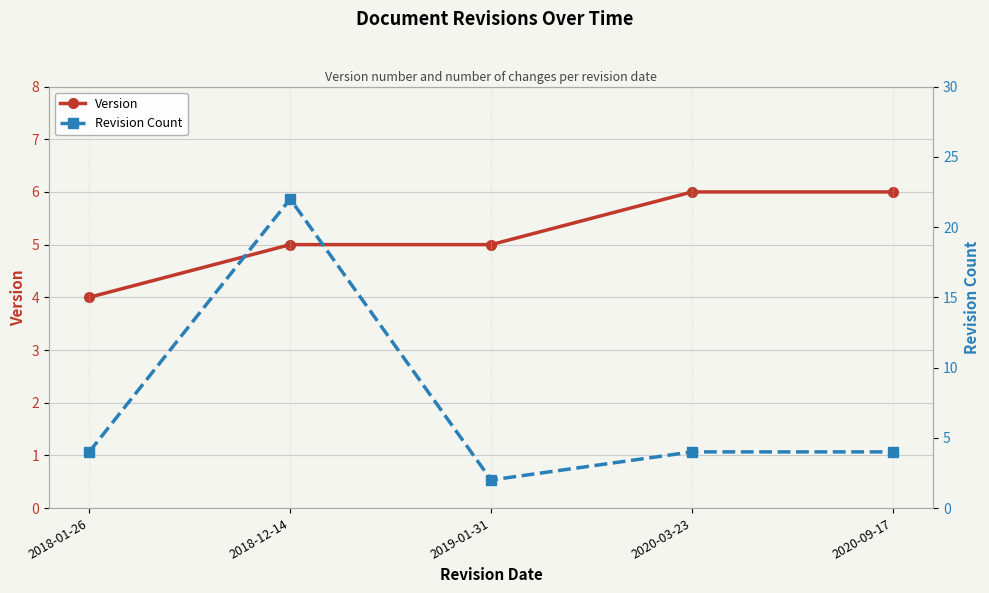

Count the number of data series in this chart.

2